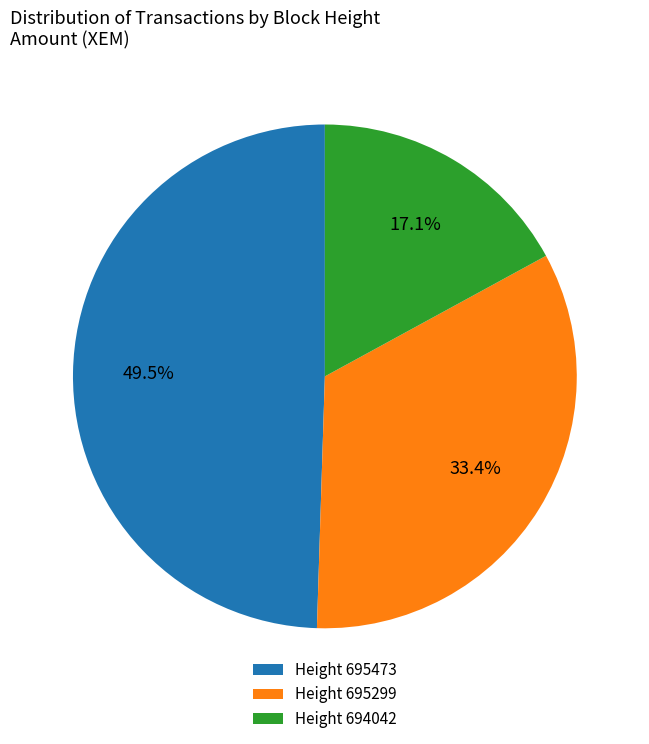

Rank the categories by value from lowest to highest.

Height 694042, Height 695299, Height 695473